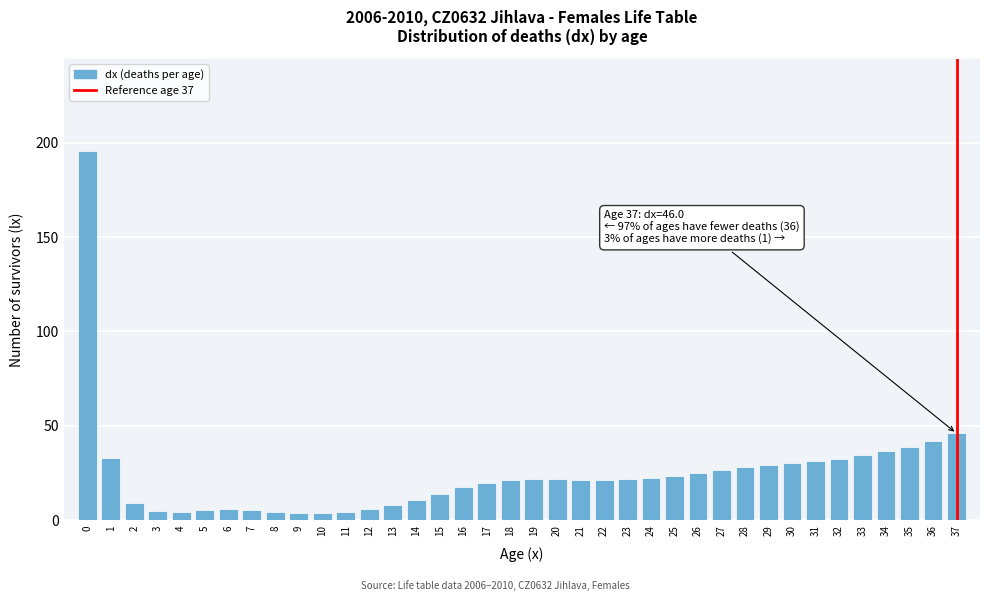

What is the maximum value shown in the chart?

195.6